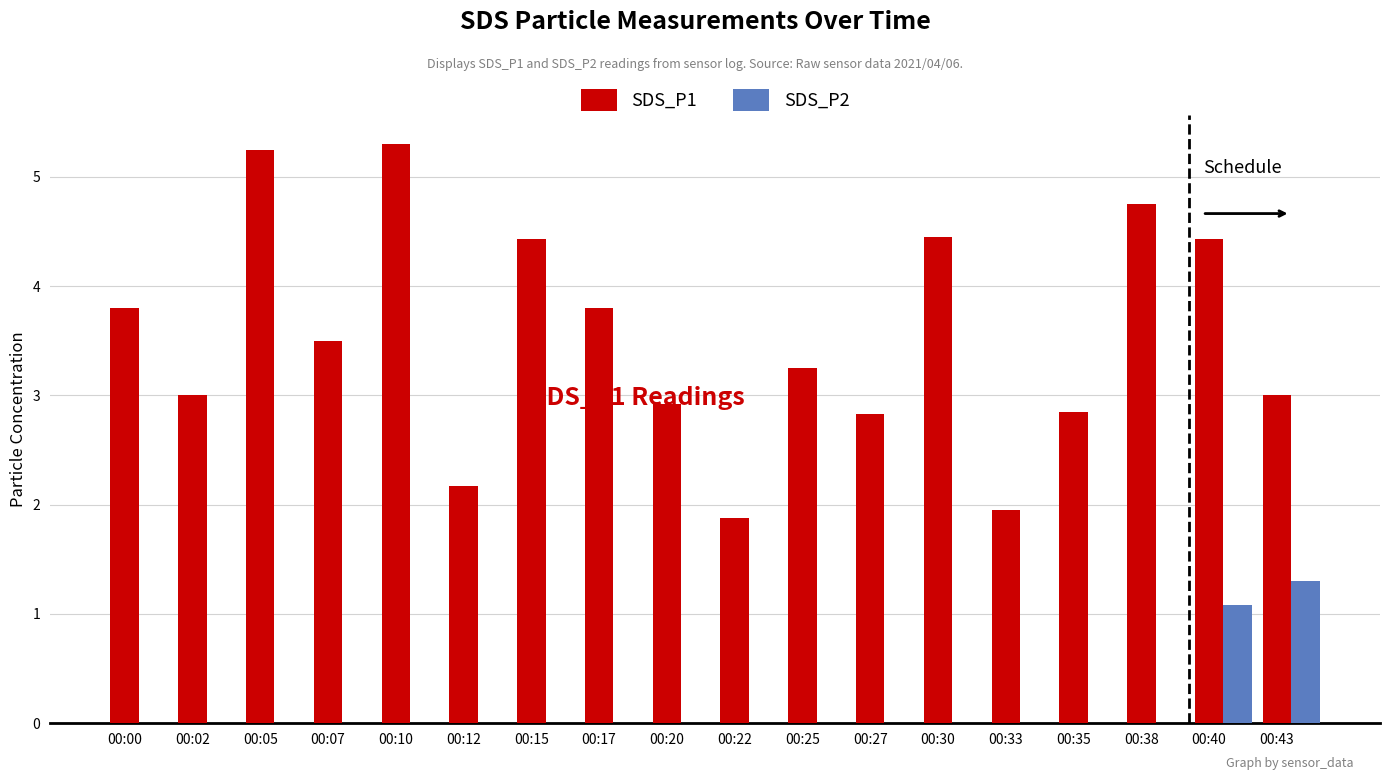

Rank the series at 00:15 from highest to lowest value.

SDS_P1, SDS_P2